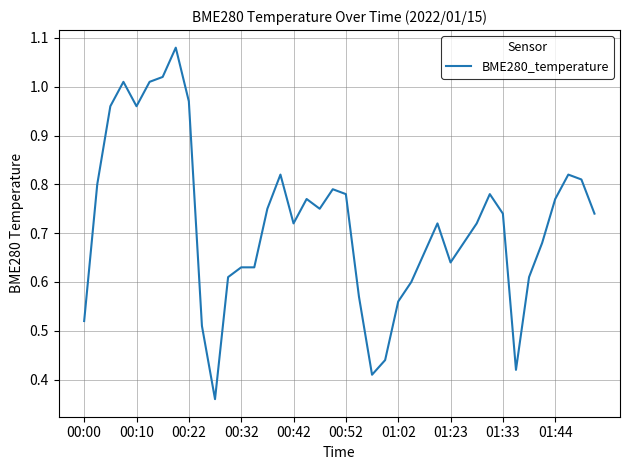

Does the chart display data point markers on the line(s)?

No